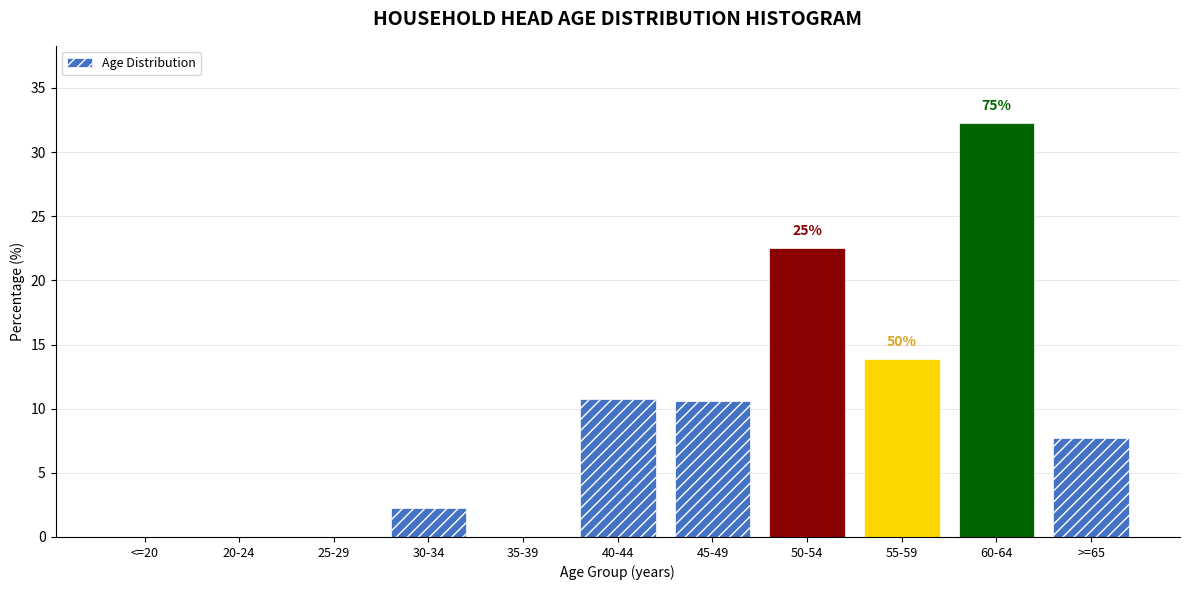

Reading left to right, list all the values displayed in this chart.

<=20=0.0	20-24=0.0	25-29=0.0	30-34=2.2	35-39=0.0	40-44=10.8	45-49=10.6	50-54=22.6	55-59=13.9	60-64=32.3	>=65=7.7